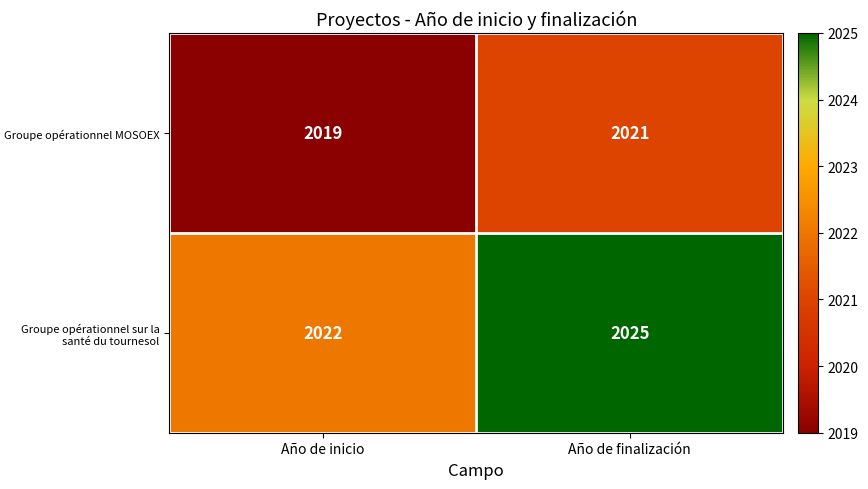

What is the spread (max minus min) of values at Año de inicio?

3